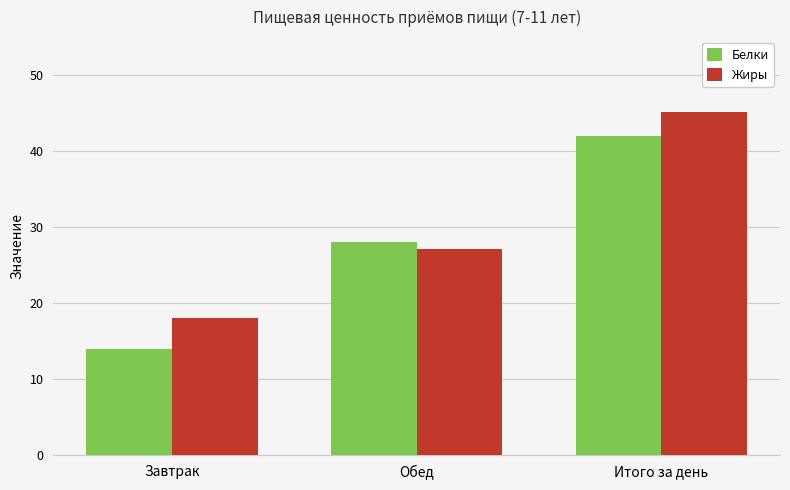

What is the difference between the second highest and minimum values in the Белки series?

14.1